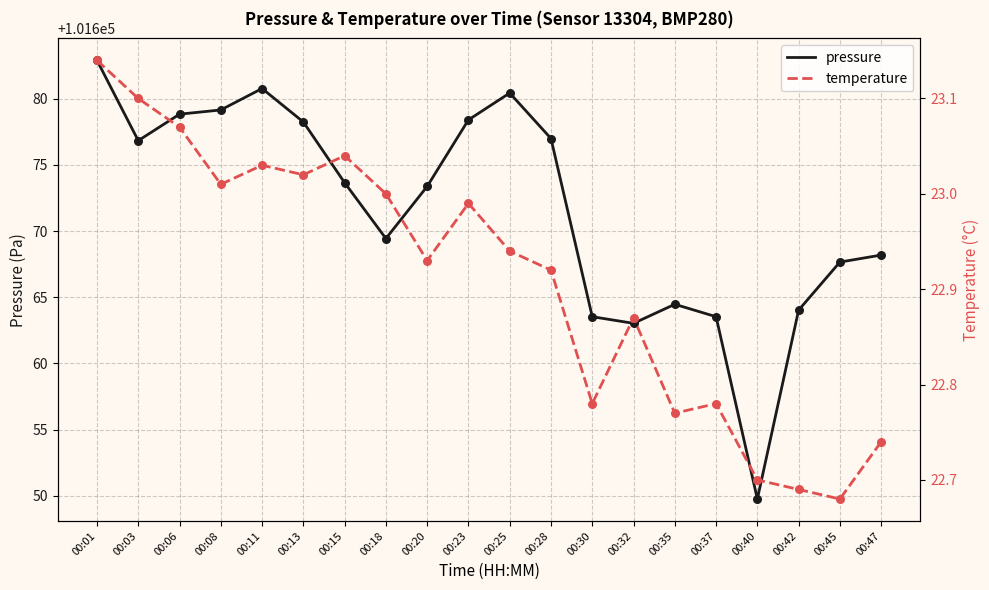

Is the value of pressure at 00:06 greater than the value of temperature at 00:47?

Yes